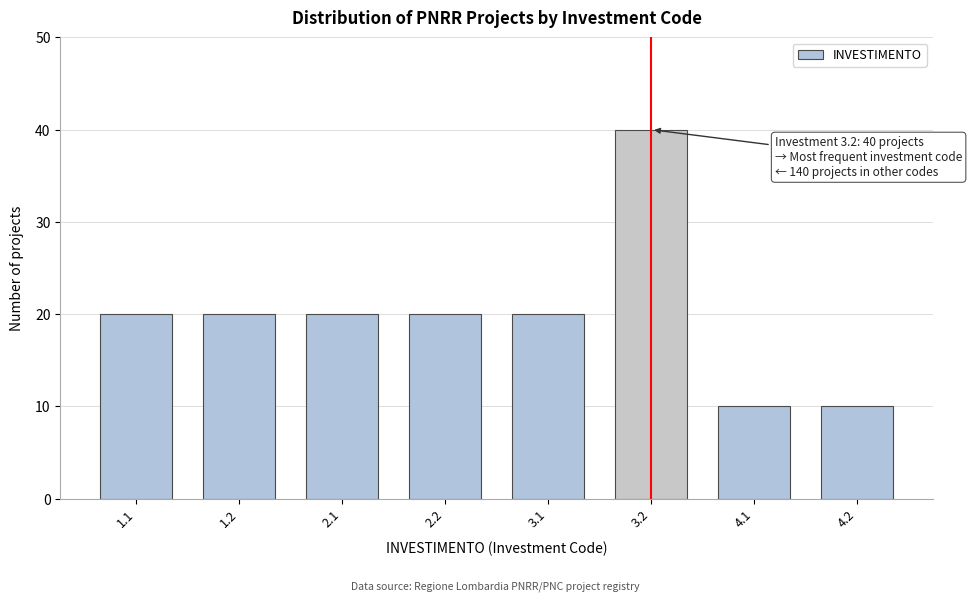

Reading right to left, what are all the values shown in this chart?

4.2=10	4.1=10	3.2=40	3.1=20	2.2=20	2.1=20	1.2=20	1.1=20